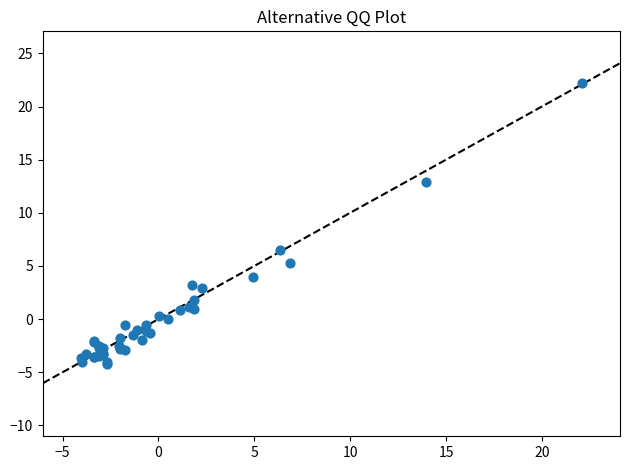

What Y value in the scatter plot is closest to 9?

6.5